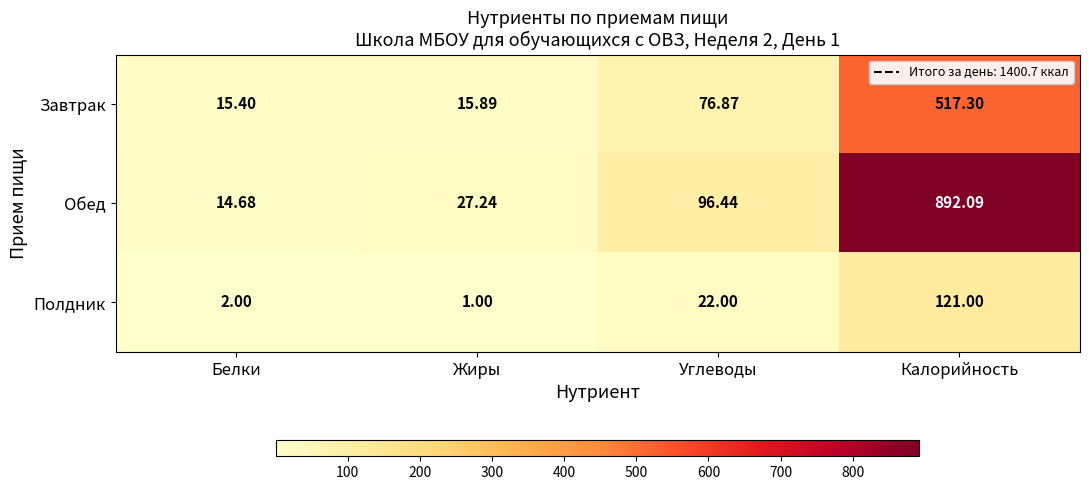

How many values in the Завтрак series exceed 76?

2